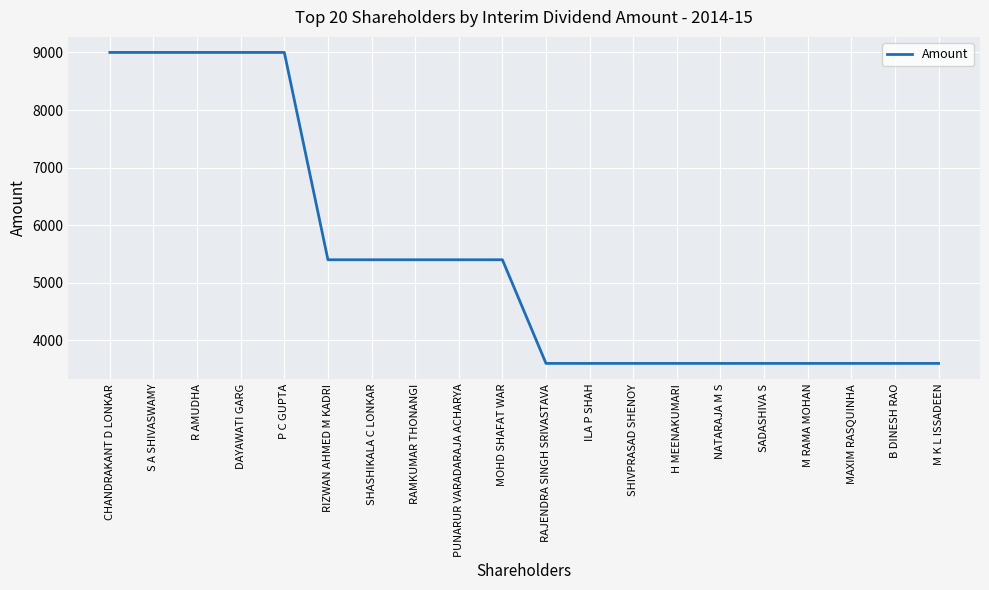

True or false: the data shows 14027 at R AMUDHA.

False